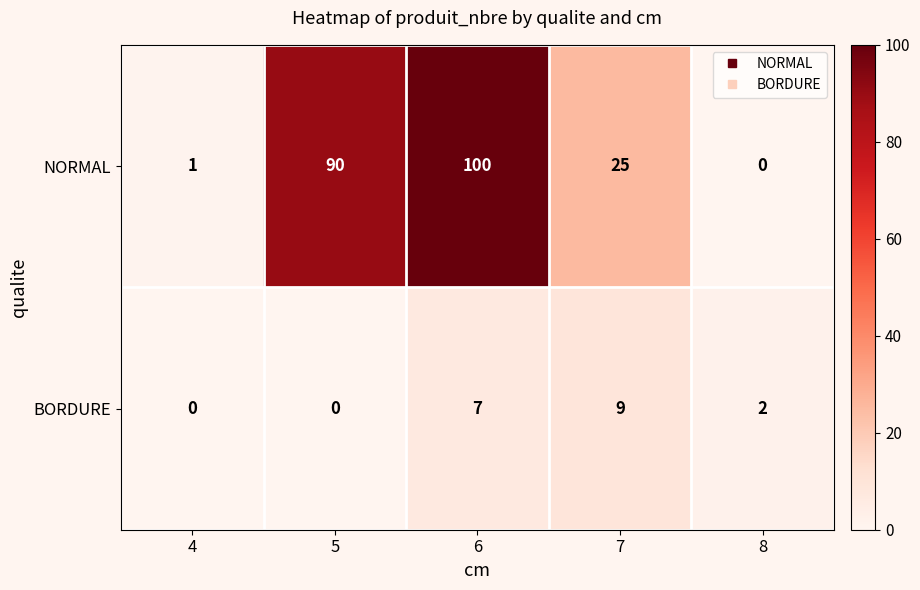

At which category is the sum across all series the highest?

6